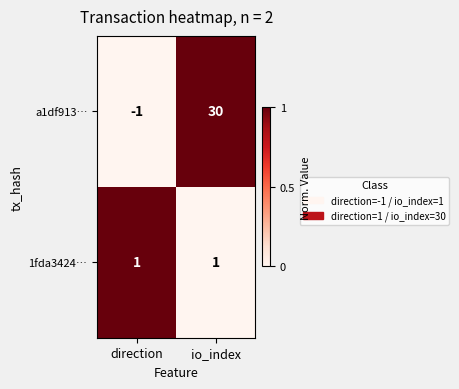

Reading left to right, list all the values displayed in this chart.

a1df913…: -1	30
1fda3424…: 1	1